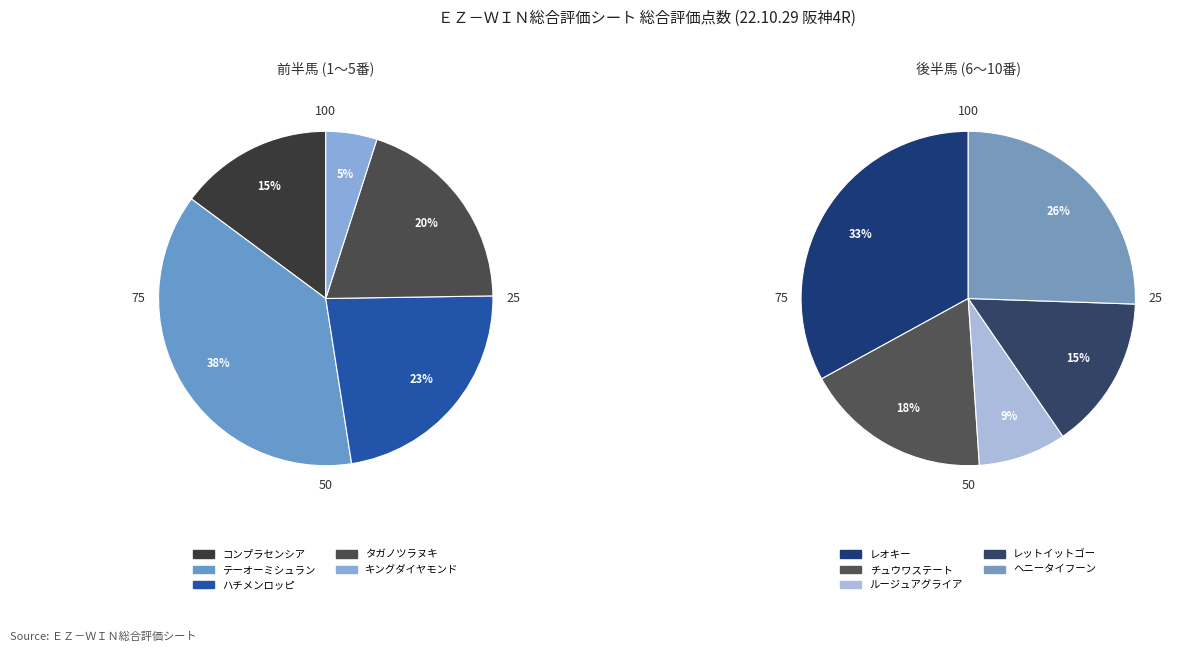

Between コンプラセンシア and レオキー, which is larger?

レオキー